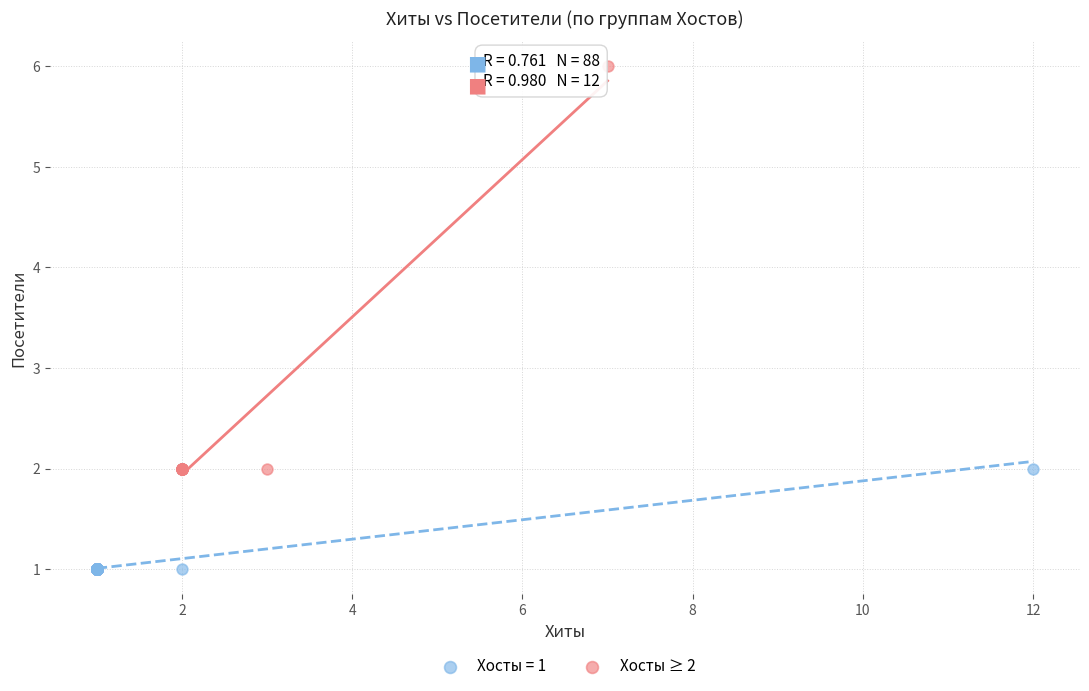

Which series reaches the minimum Y coordinate?

Хосты = 1